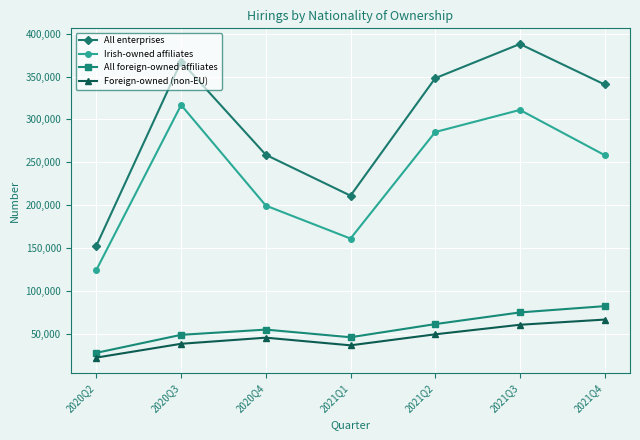

What position from the left is 2021Q3?

6